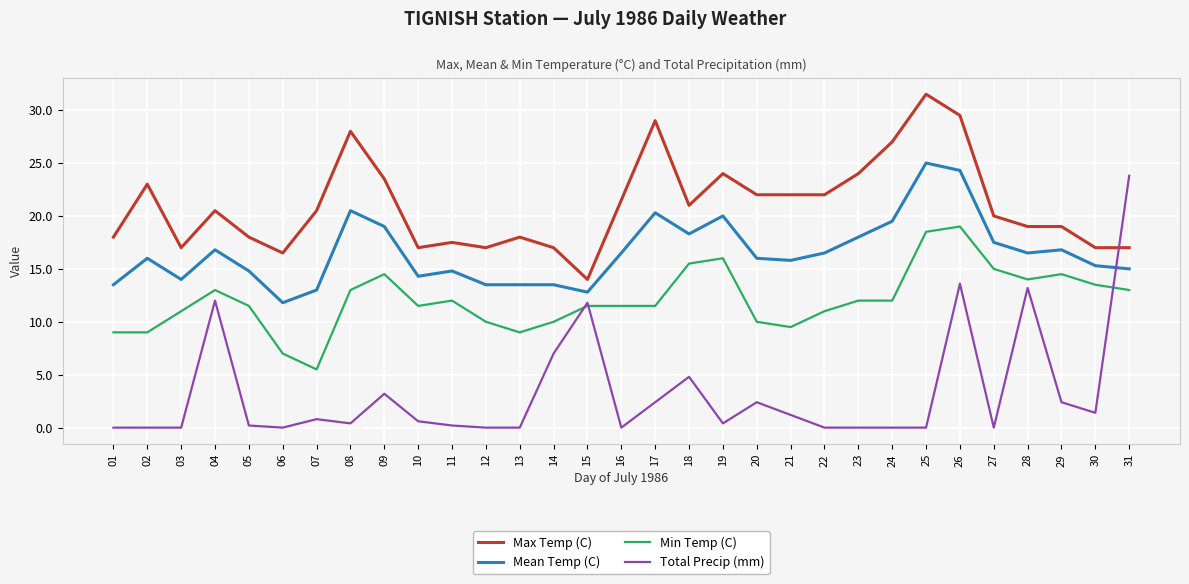

Reading left to right, list all the values displayed in this chart.

Max Temp (C): 18.0	23.0	17.0	20.5	18.0	16.5	20.5	28.0	23.5	17.0	17.5	17.0	18.0	17.0	14.0	21.5	29.0	21.0	24.0	22.0	22.0	22.0	24.0	27.0	31.5	29.5	20.0	19.0	19.0	17.0	17.0
Mean Temp (C): 13.5	16.0	14.0	16.8	14.8	11.8	13.0	20.5	19.0	14.3	14.8	13.5	13.5	13.5	12.8	16.5	20.3	18.3	20.0	16.0	15.8	16.5	18.0	19.5	25.0	24.3	17.5	16.5	16.8	15.3	15.0
Min Temp (C): 9.0	9.0	11.0	13.0	11.5	7.0	5.5	13.0	14.5	11.5	12.0	10.0	9.0	10.0	11.5	11.5	11.5	15.5	16.0	10.0	9.5	11.0	12.0	12.0	18.5	19.0	15.0	14.0	14.5	13.5	13.0
Total Precip (mm): 0.0	0.0	0.0	12.0	0.2	0.0	0.8	0.4	3.2	0.6	0.2	0.0	0.0	7.0	11.8	0.0	2.4	4.8	0.4	2.4	1.2	0.0	0.0	0.0	0.0	13.6	0.0	13.2	2.4	1.4	23.8